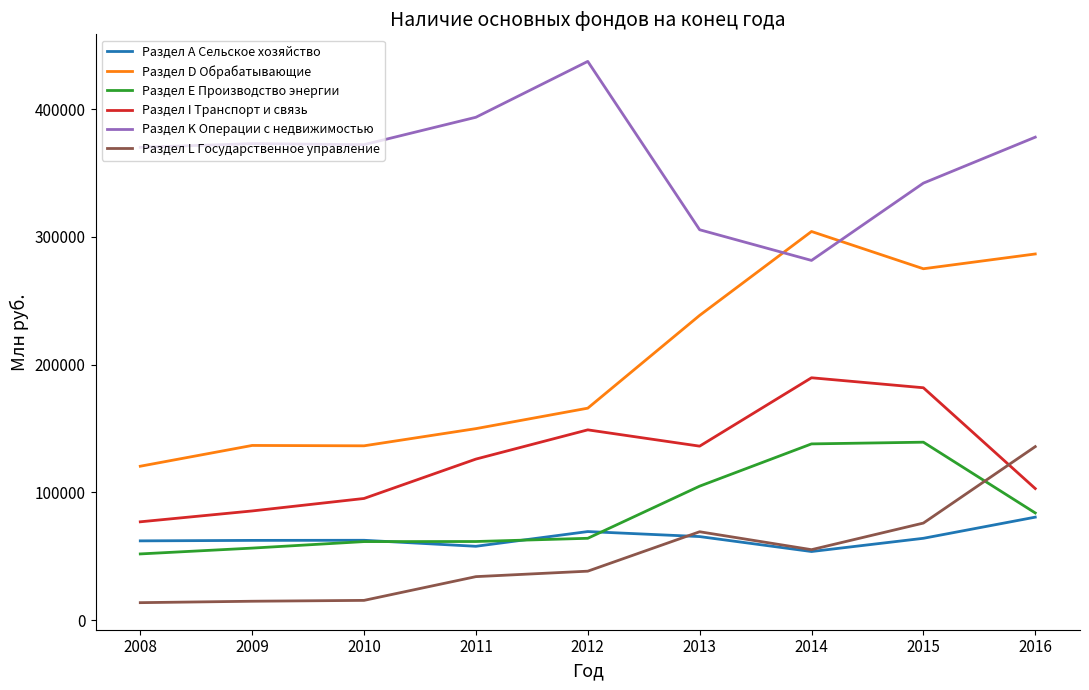

Which series has the largest range (max minus min)?

Раздел D Обрабатывающие